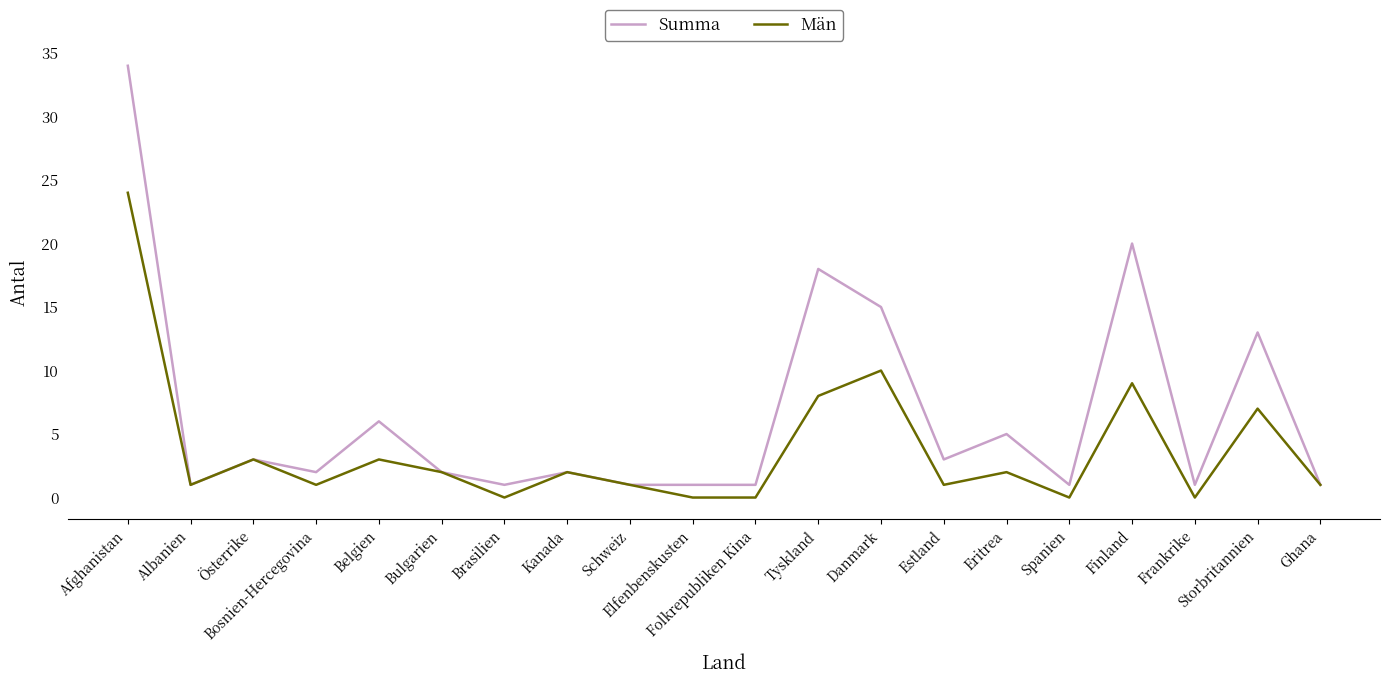

At which category is the sum across all series the highest?

Afghanistan